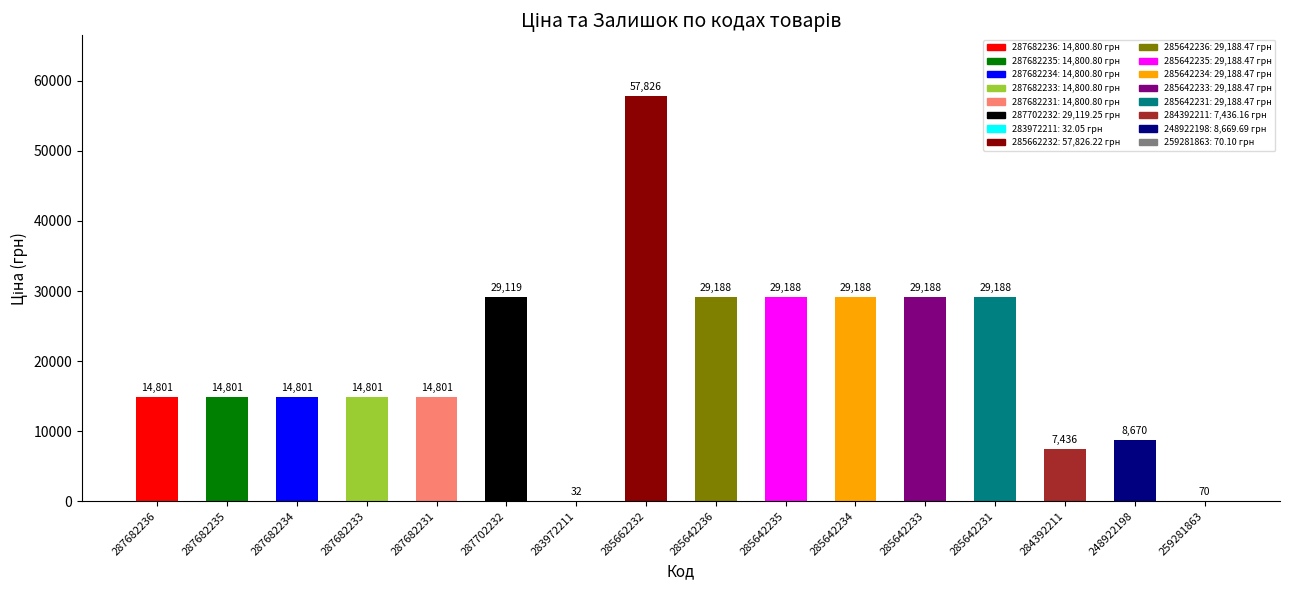

Which category has the highest value across all series?

285662232